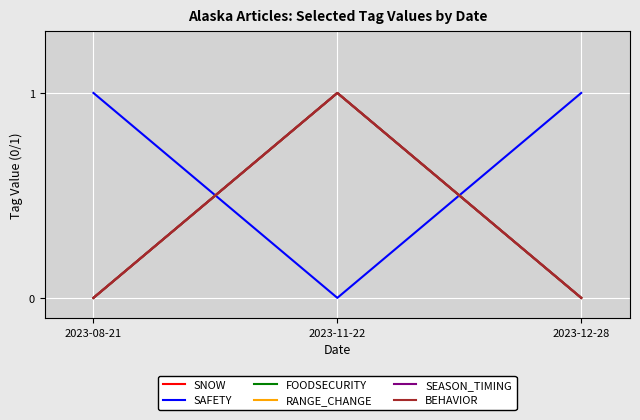

Rank the series by their maximum value, from lowest to highest.

SNOW, SAFETY, FOODSECURITY, RANGE_CHANGE, SEASON_TIMING, BEHAVIOR